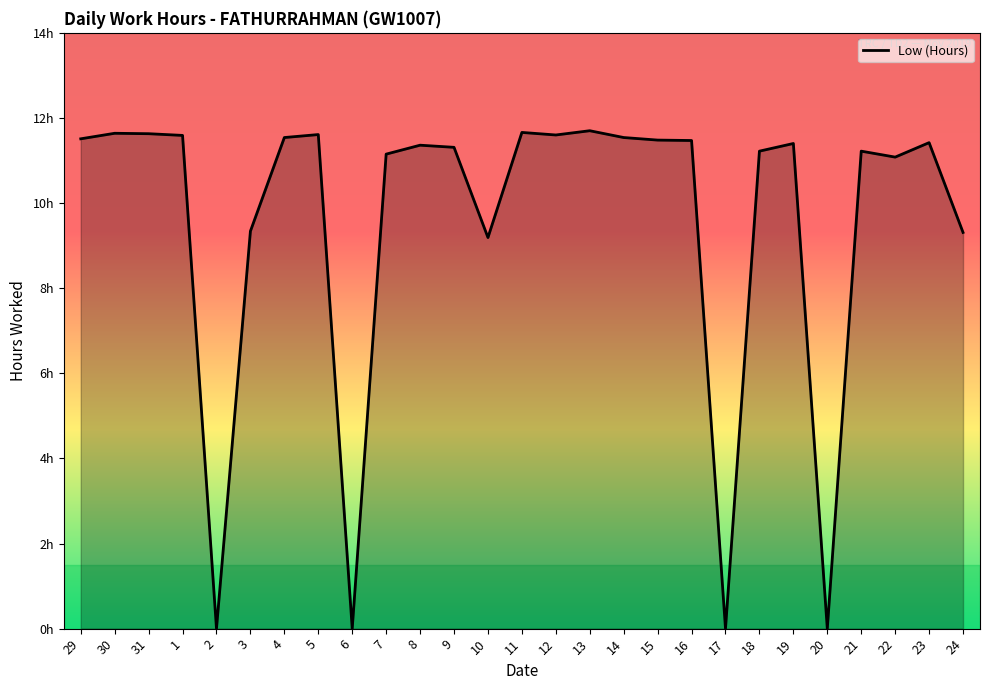

What is the difference between the values at 2 and 7?

11.2